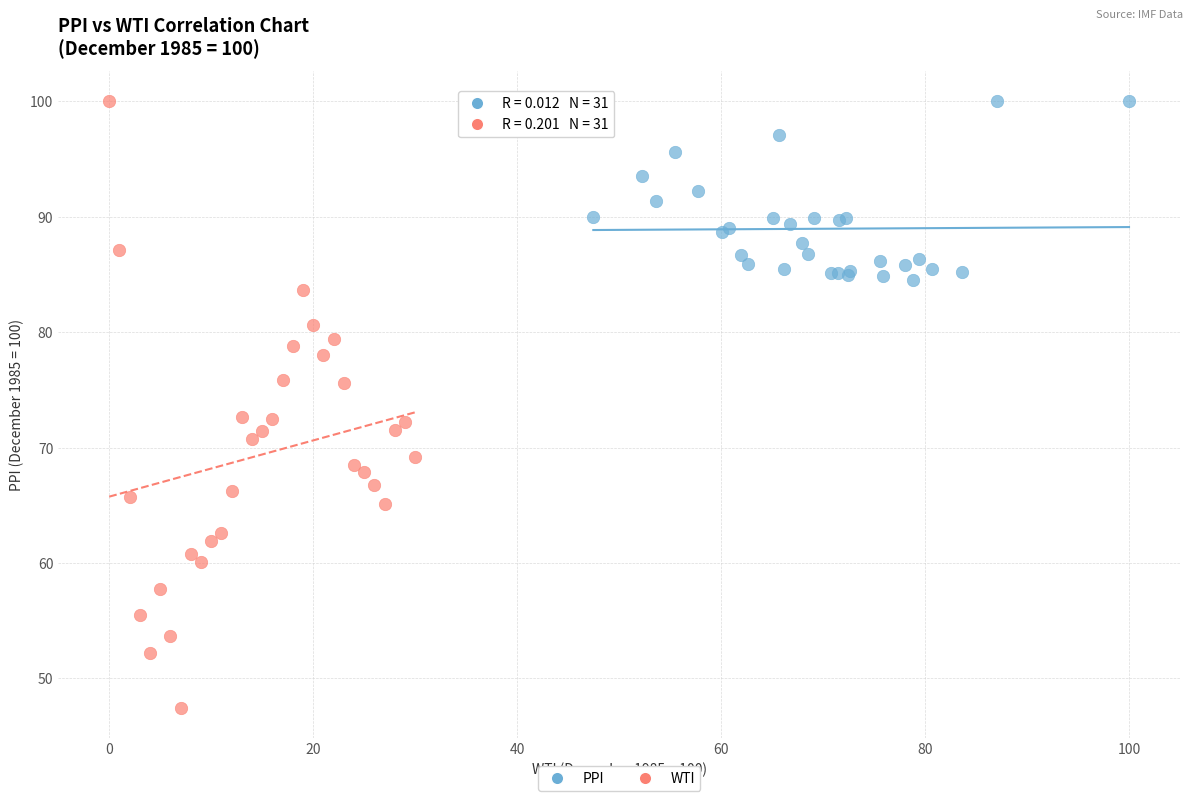

Which series contains the lowest Y value?

WTI